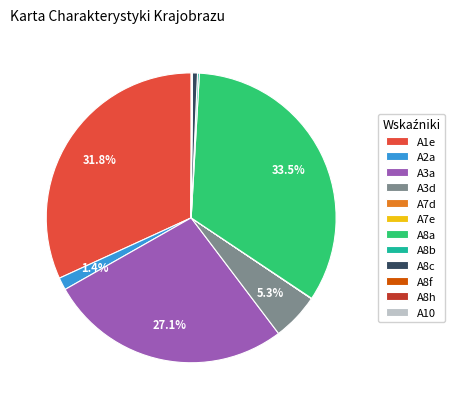

What is the largest slice in the pie chart?

A8a